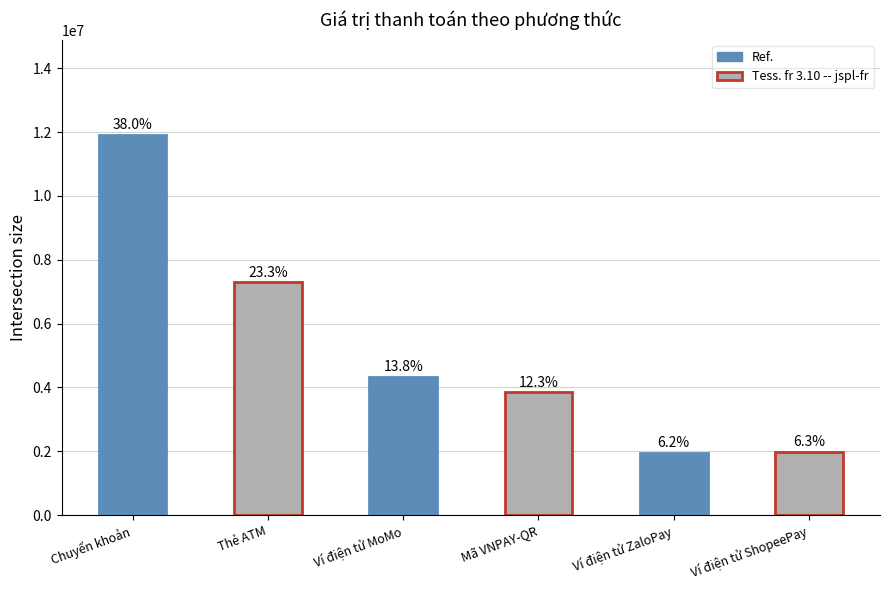

Where is the data nearest to the value 6935160?

Thẻ ATM